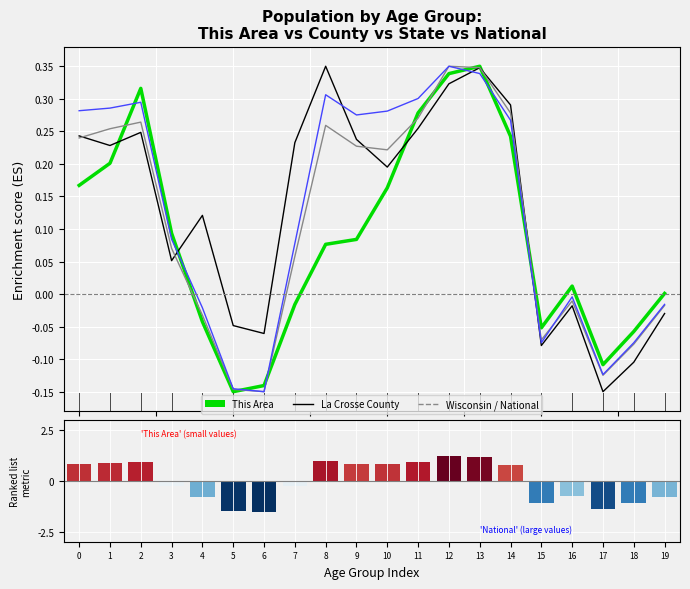

What is the difference between the second highest and minimum values in the National series?

0.5